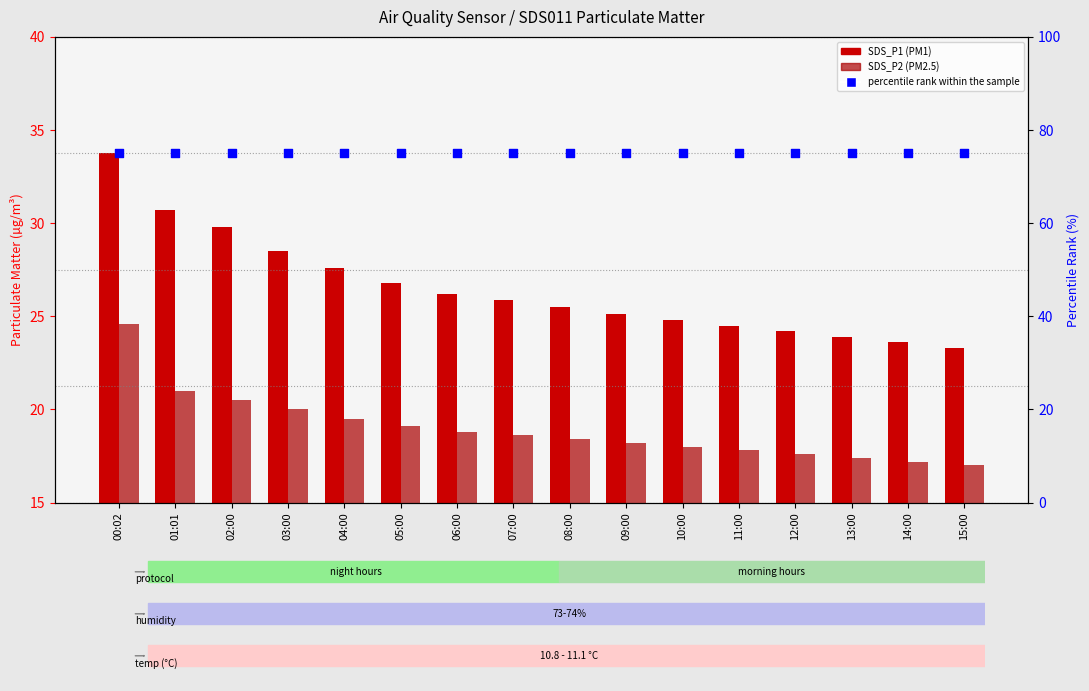

Which series reaches the maximum Y coordinate?

percentile rank within the sample